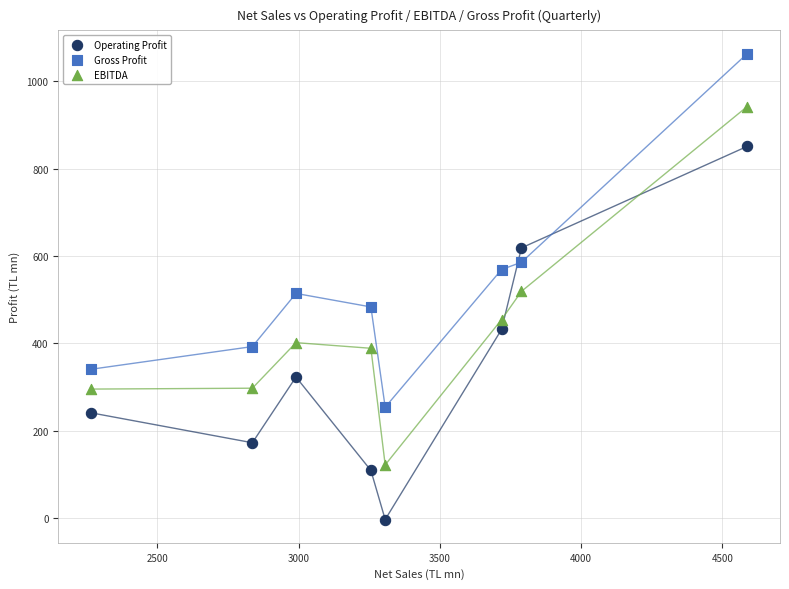

Which series contains the lowest Y value?

Operating Profit